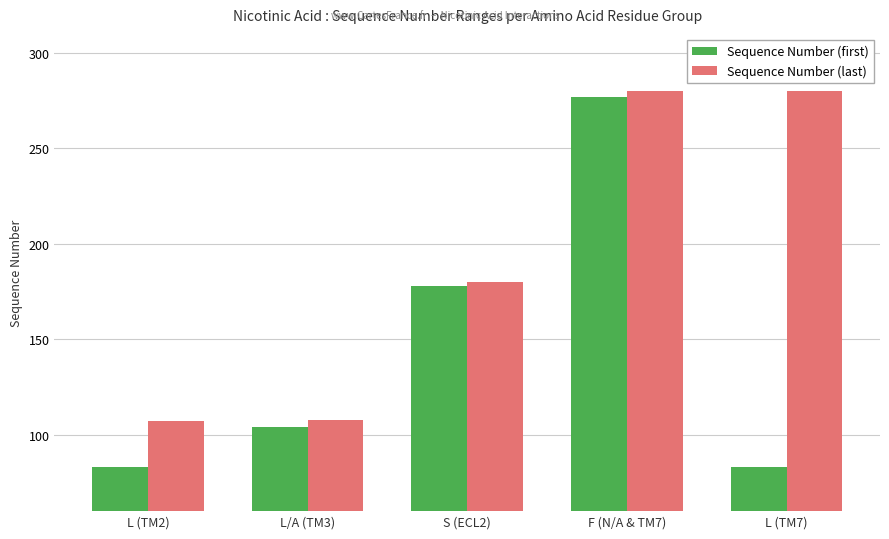

How many bars are there in total?

10